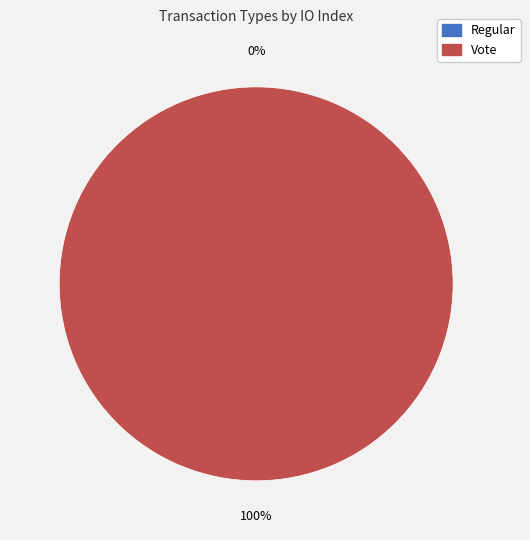

What is the largest slice in the pie chart?

Vote